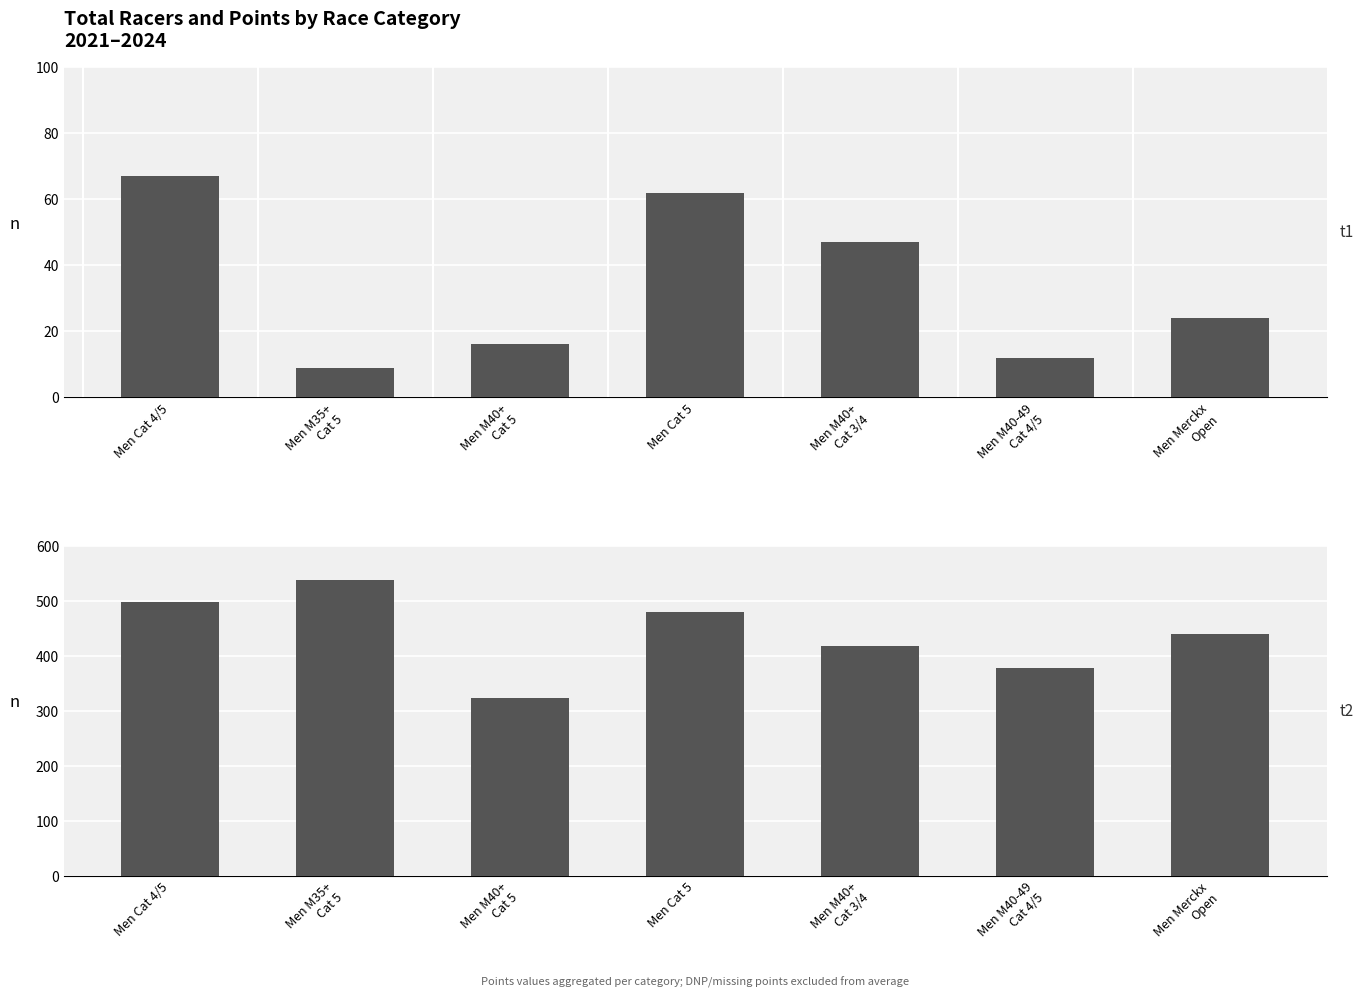

Reading left to right, what are all the values shown in this chart?

Total Racers: 67.0	9.0	16.0	62.0	47.0	12.0	24.0
Points: 497.4	537.5	323.8	480.2	416.8	376.8	440.0